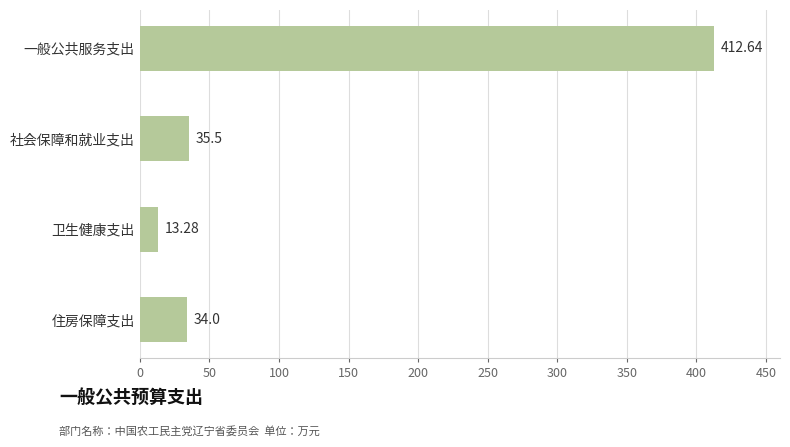

What is the maximum value shown in the chart?

412.6